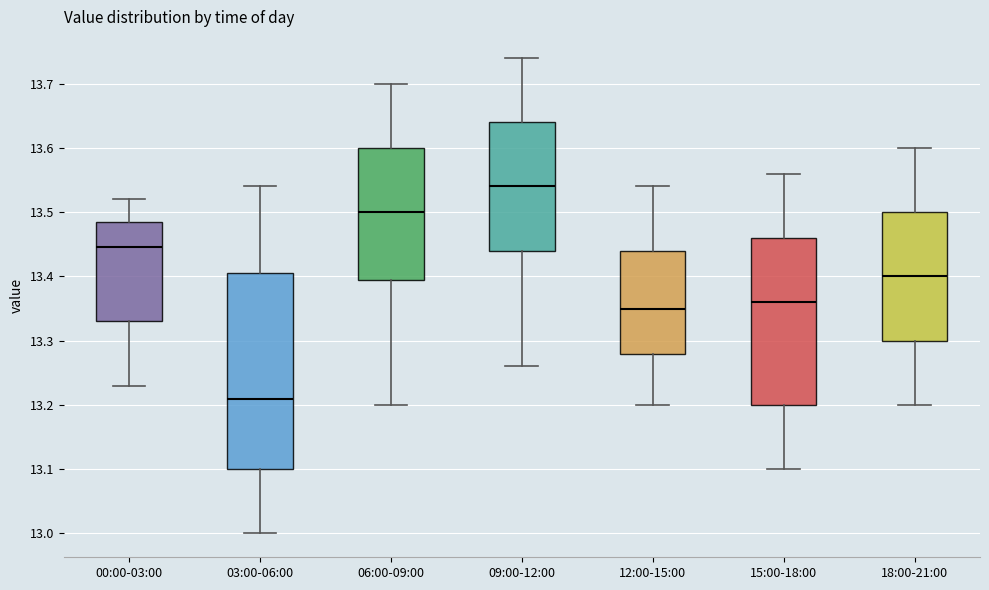

Which box's median line is the lowest?

03:00-06:00